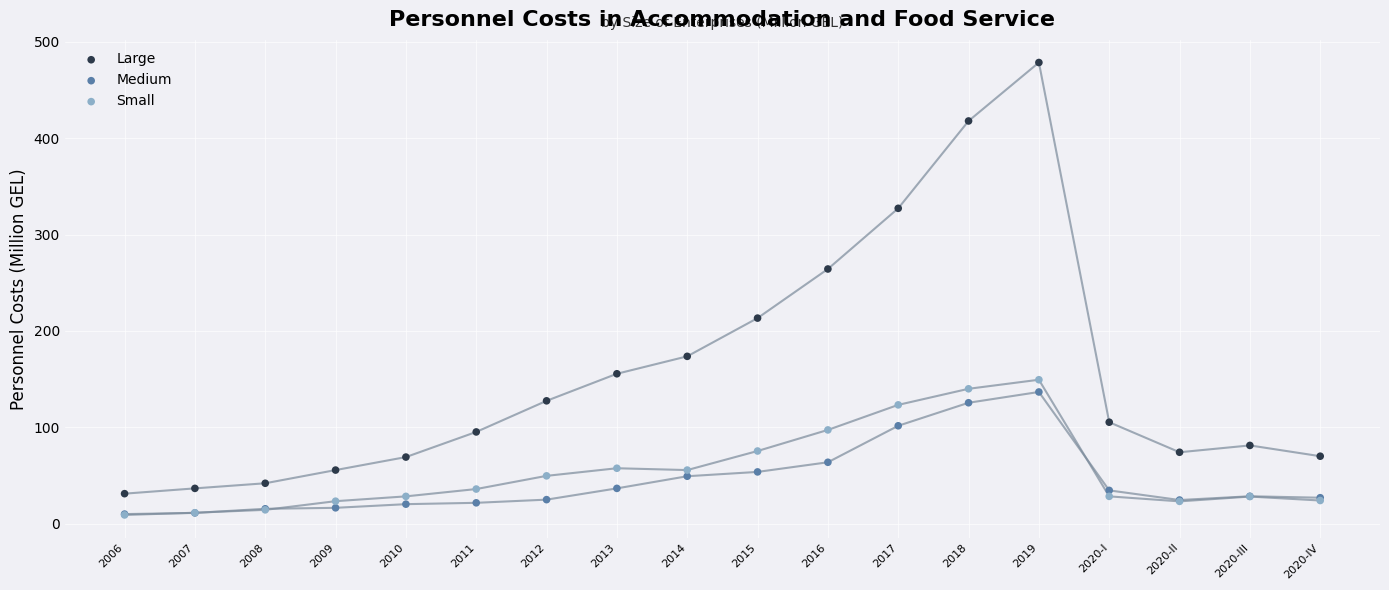

What are all the series names shown in the legend?

Large, Medium, Small